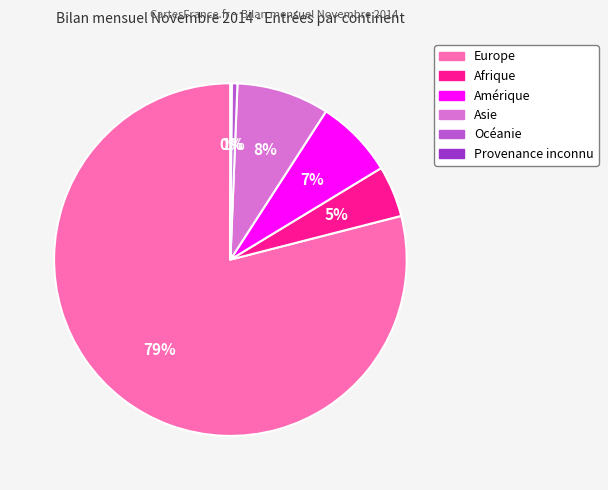

Do Amérique and Océanie together represent more than half of the pie?

No